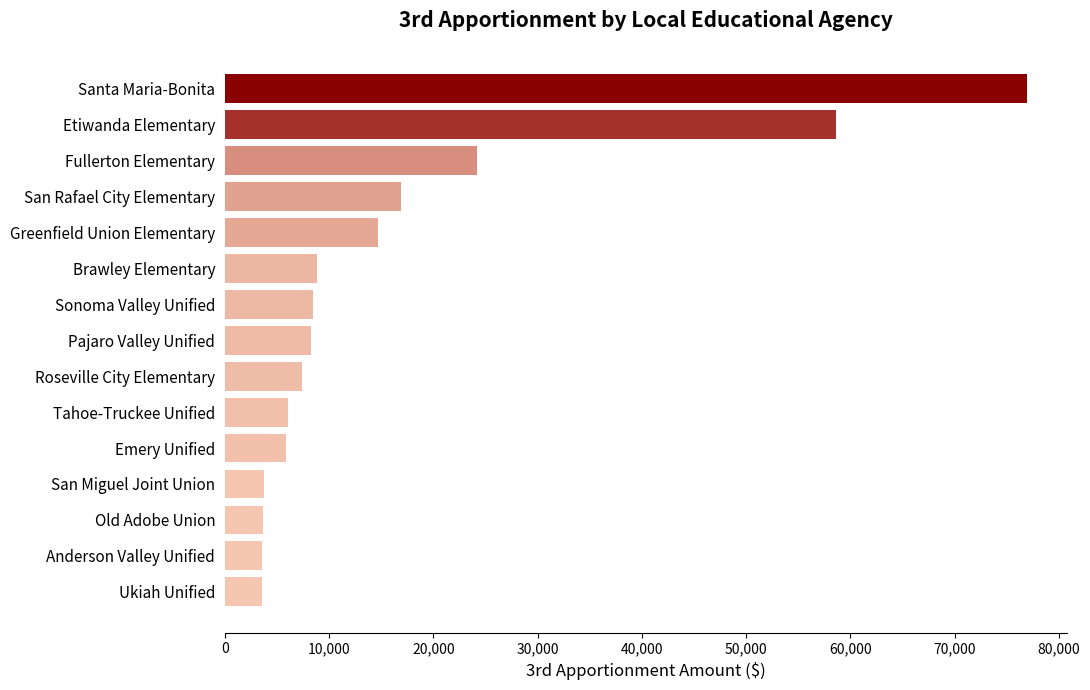

True or false: the data shows 58641 at Etiwanda Elementary.

True